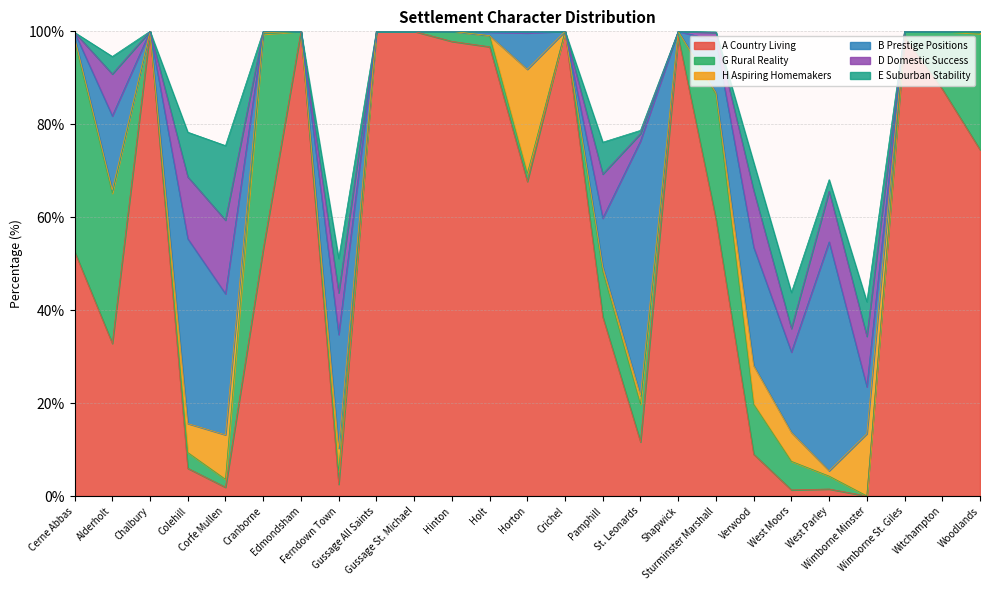

Is the value of H Aspiring Homemakers at Witchampton greater than the value of B Prestige Positions at Gussage All Saints?

No